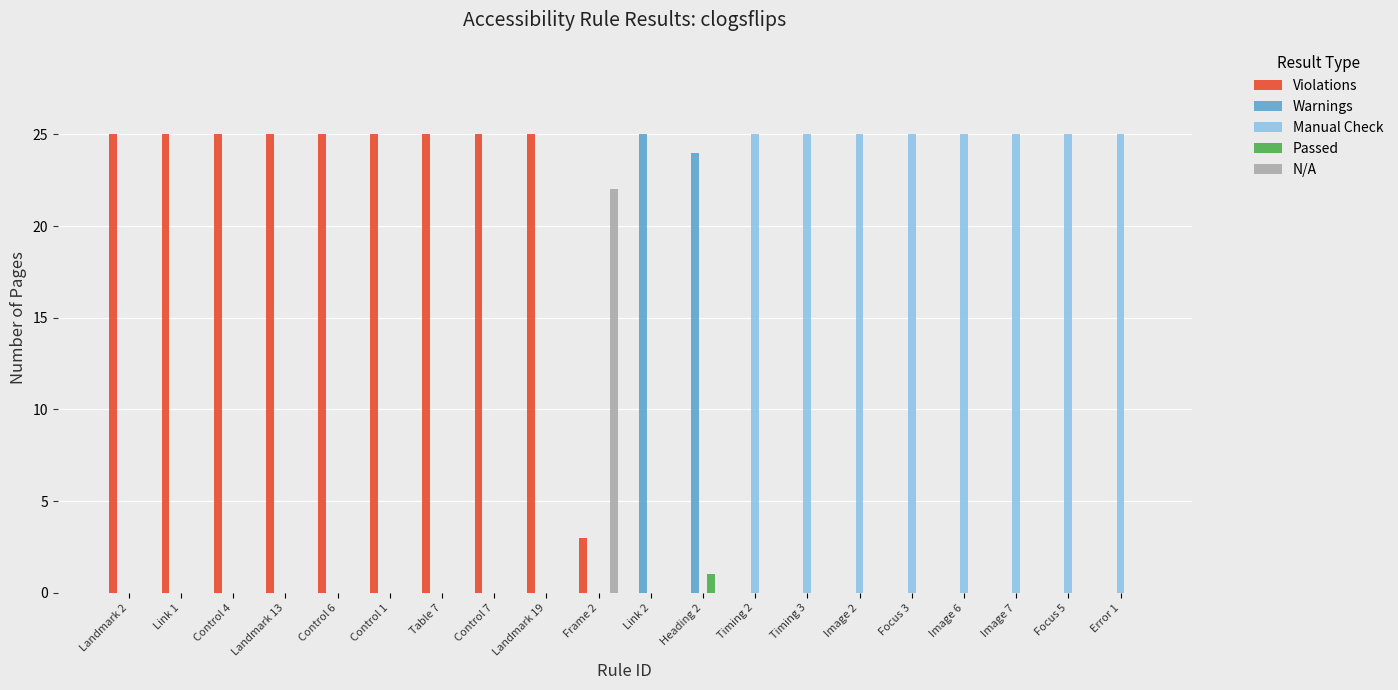

What is the maximum value shown in the chart?

25